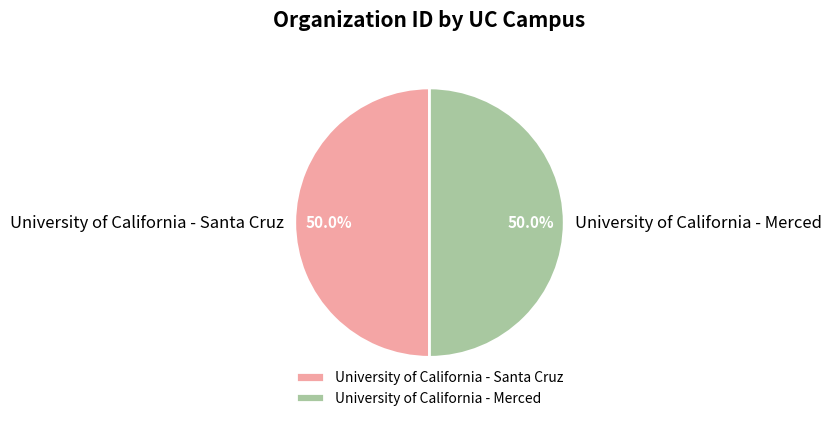

What is the ratio of the value at University of California - Merced to the value at University of California - Santa Cruz?

1.0